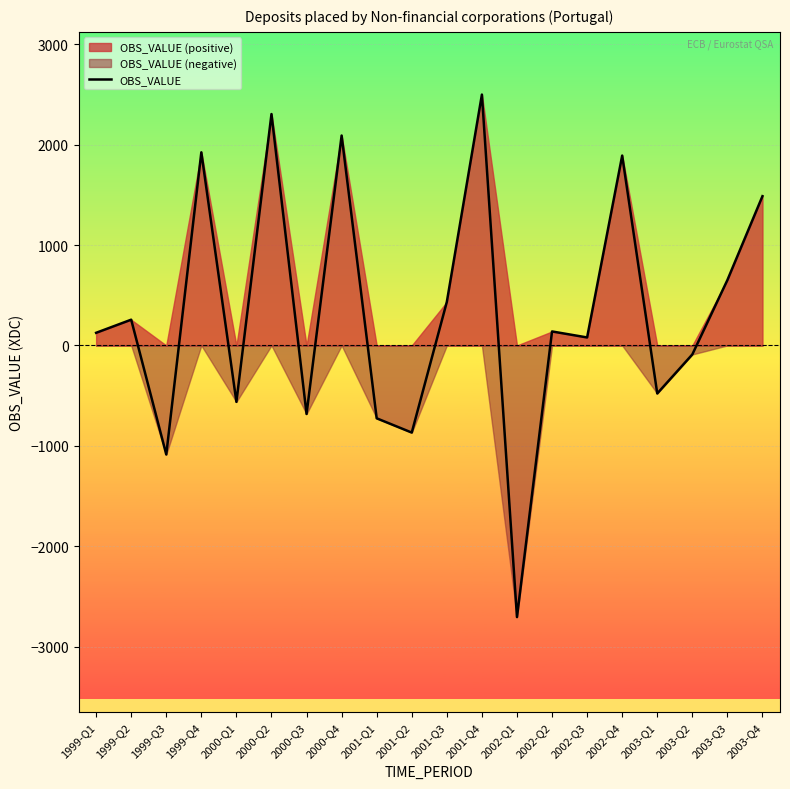

Reading left to right, list all the values displayed in this chart.

125.9	256.6	-1086.1	1923.4	-562.1	2304.5	-682.7	2090.6	-725.7	-867.8	433.8	2498.4	-2705.2	139.4	79.6	1890.9	-478.5	-89.6	651.1	1486.6